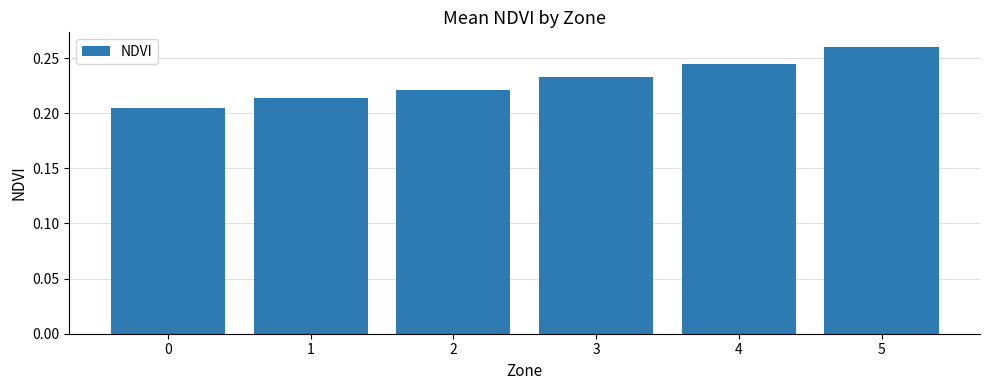

Rank the categories by value from lowest to highest.

0, 1, 2, 3, 4, 5